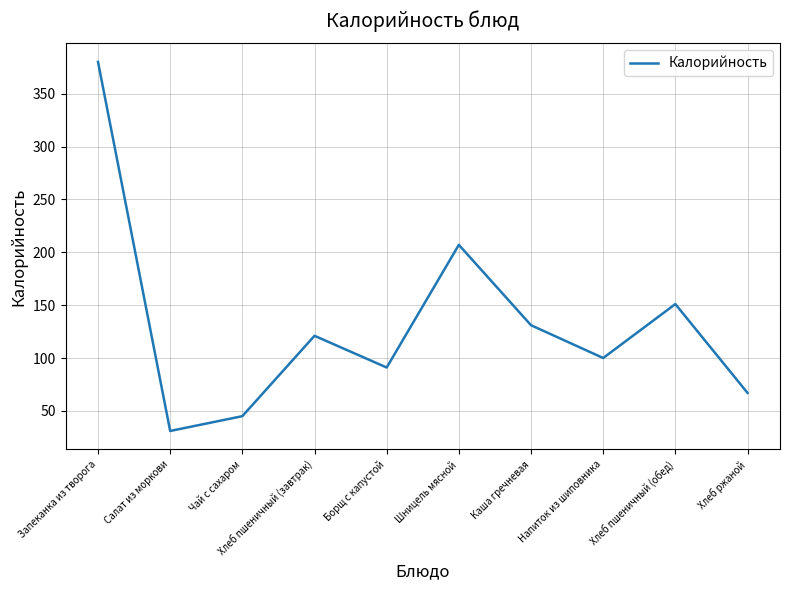

What is the maximum value shown in the chart?

380